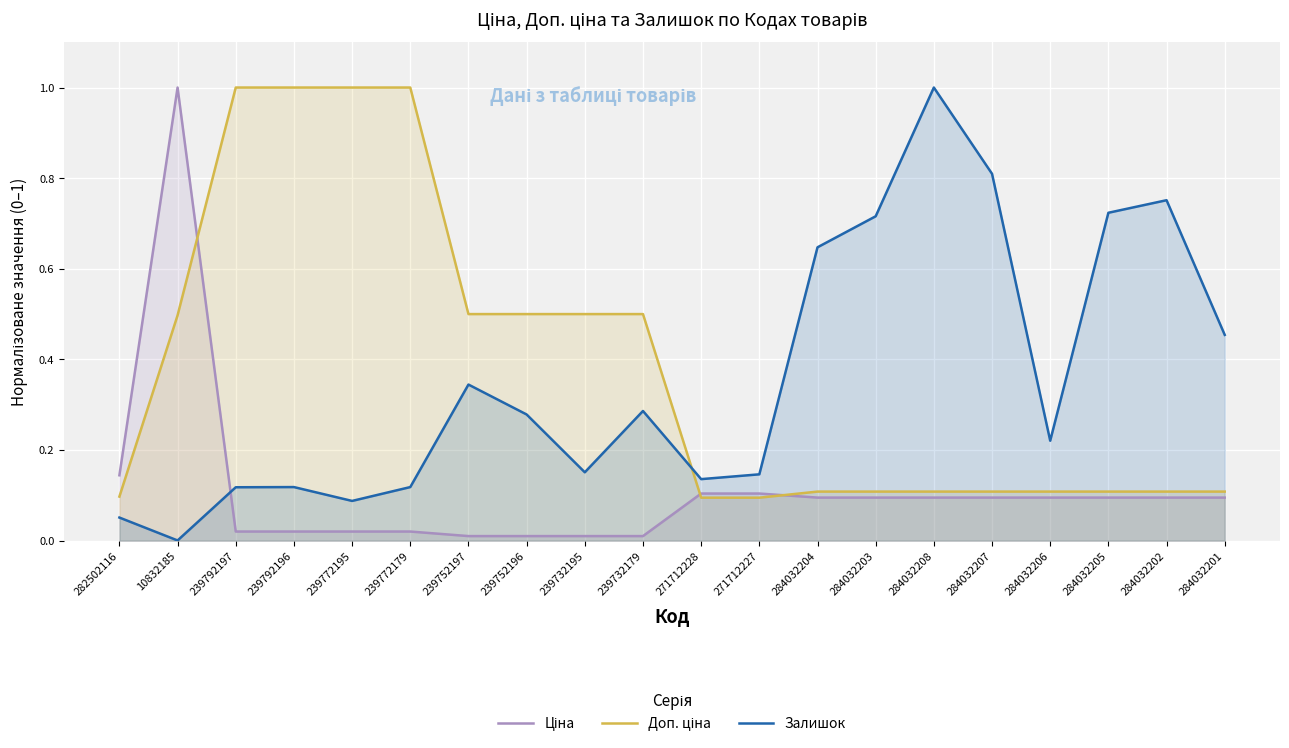

How many categories are shown in the chart?

20